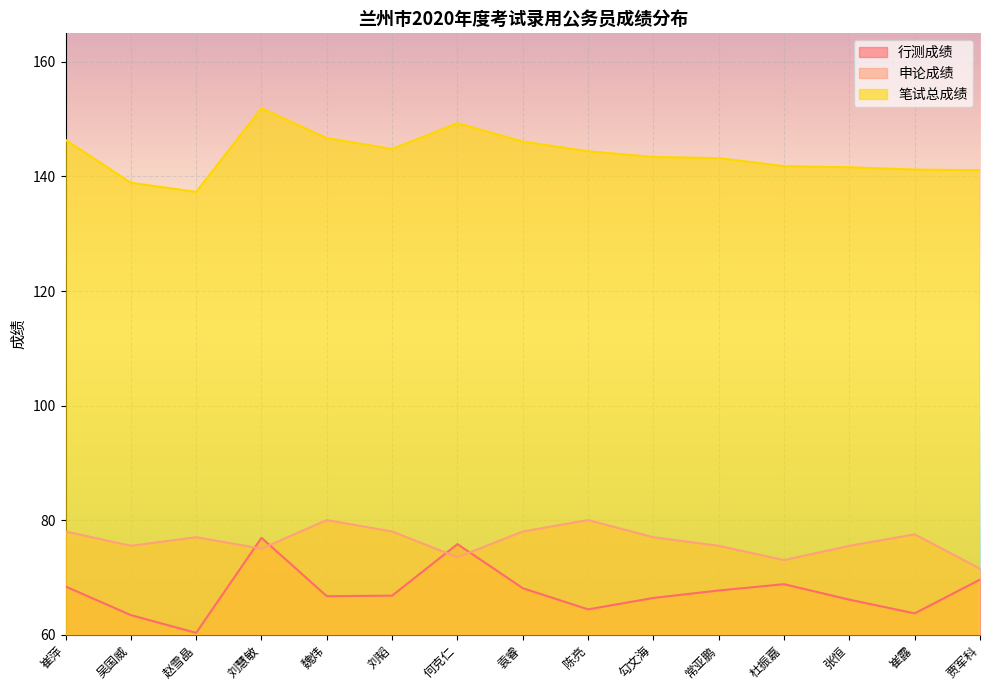

Which series changed the most between 杜振嘉 and 贾军科?

申论成绩